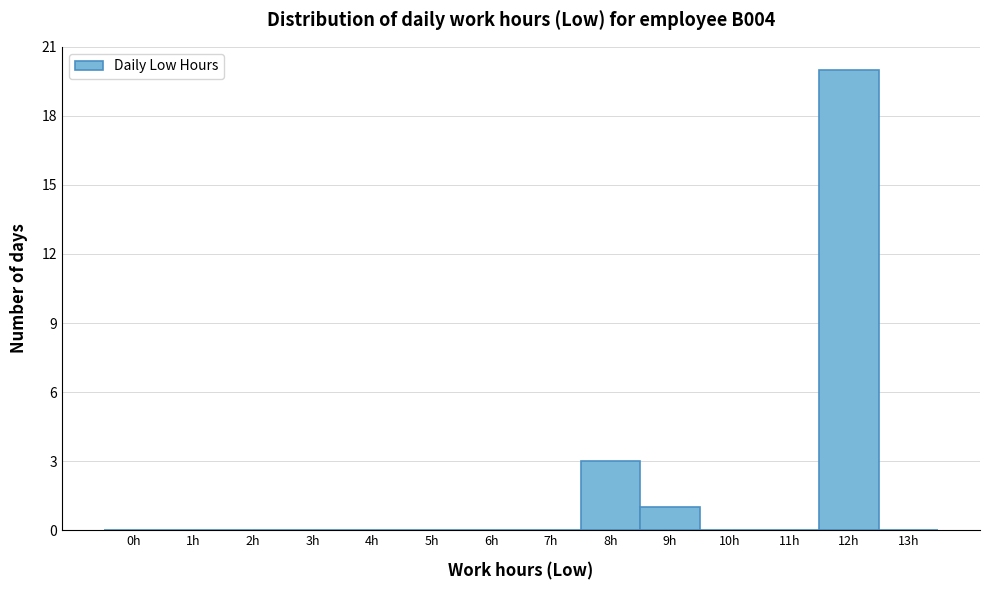

Reading left to right, transcribe all the data shown in this chart.

0h=0	1h=0	2h=0	3h=0	4h=0	5h=0	6h=0	7h=0	8h=3	9h=1	10h=0	11h=0	12h=20	13h=0